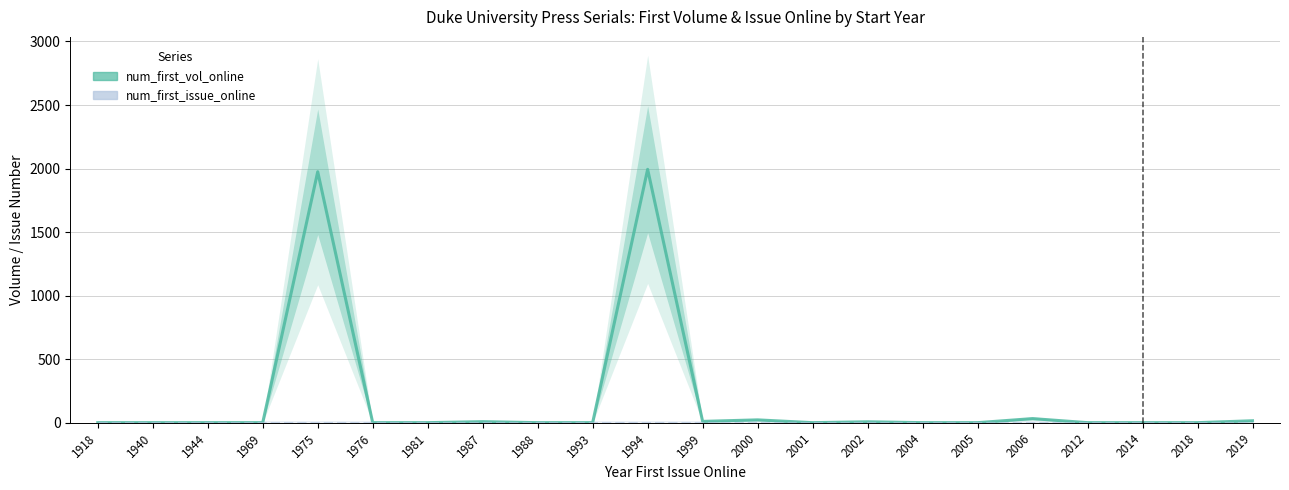

What is the smallest value displayed?

1